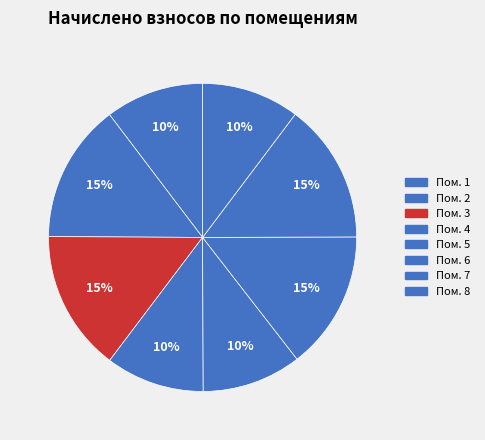

Which category has the smallest portion of the pie?

8